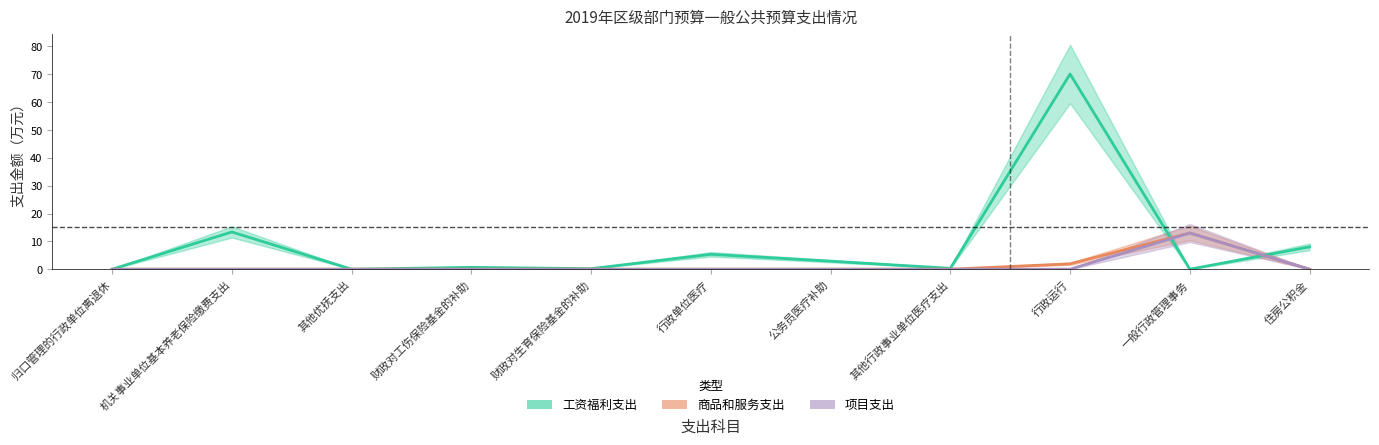

Reading right to left, list all the values displayed in this chart.

工资福利支出: 住房公积金=8.0	一般行政管理事务=0.0	行政运行=70.1	其他行政事业单位医疗支出=0.3	公务员医疗补助=2.9	行政单位医疗=5.3	财政对生育保险基金的补助=0.2	财政对工伤保险基金的补助=0.7	其他优抚支出=0.0	机关事业单位基本养老保险缴费支出=13.4	归口管理的行政单位离退休=0.0
商品和服务支出: 住房公积金=0.0	一般行政管理事务=13.0	行政运行=1.9	其他行政事业单位医疗支出=0.0	公务员医疗补助=0.0	行政单位医疗=0.0	财政对生育保险基金的补助=0.0	财政对工伤保险基金的补助=0.0	其他优抚支出=0.0	机关事业单位基本养老保险缴费支出=0.0	归口管理的行政单位离退休=0.0
项目支出合计: 住房公积金=0.0	一般行政管理事务=13.0	行政运行=0.0	其他行政事业单位医疗支出=0.0	公务员医疗补助=0.0	行政单位医疗=0.0	财政对生育保险基金的补助=0.0	财政对工伤保险基金的补助=0.0	其他优抚支出=0.0	机关事业单位基本养老保险缴费支出=0.0	归口管理的行政单位离退休=0.0